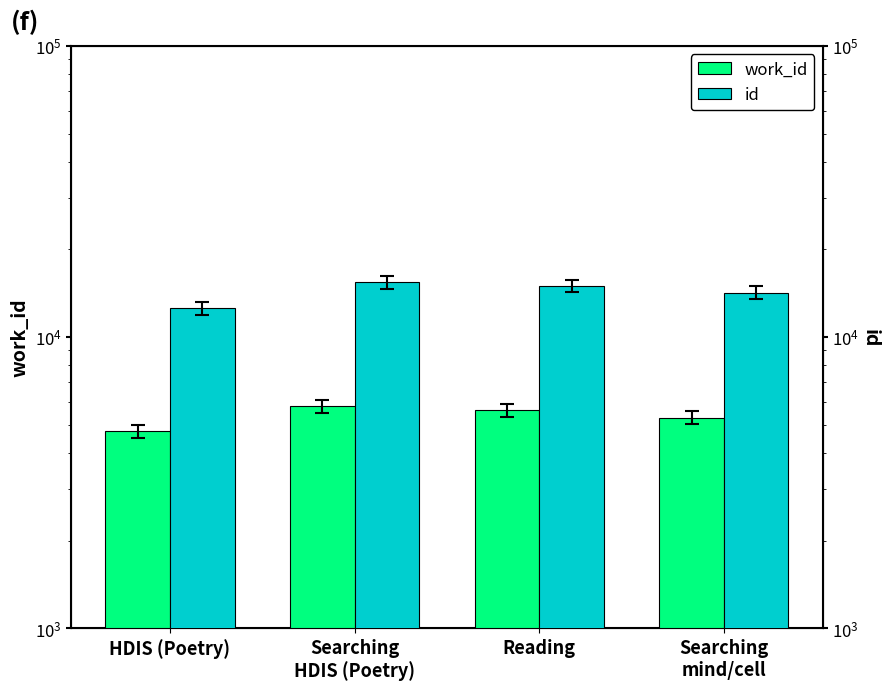

What is the maximum value shown in the chart?

15447